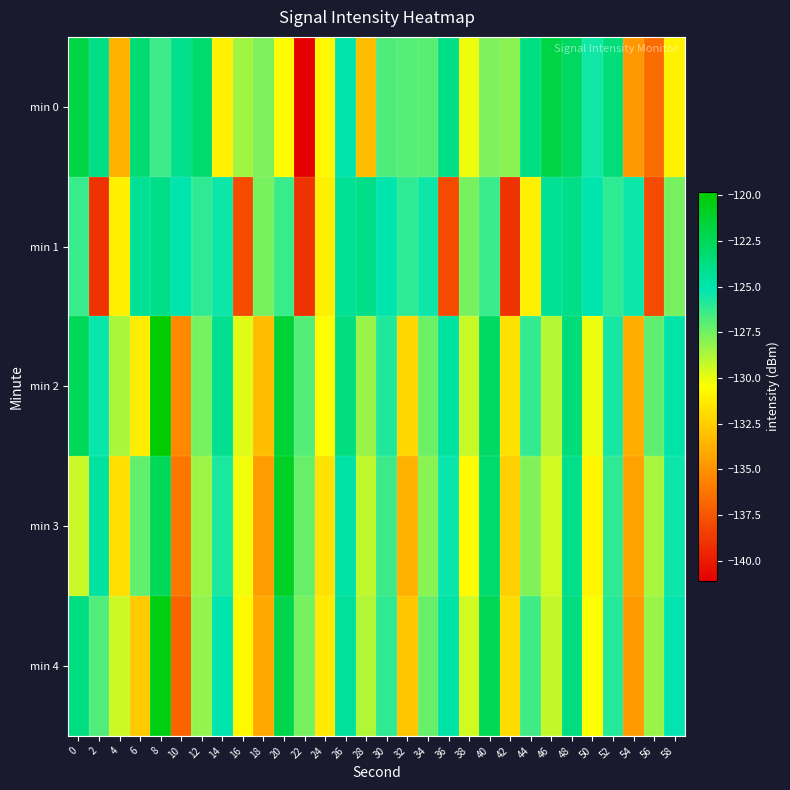

At which category is the sum across all series the highest?

8